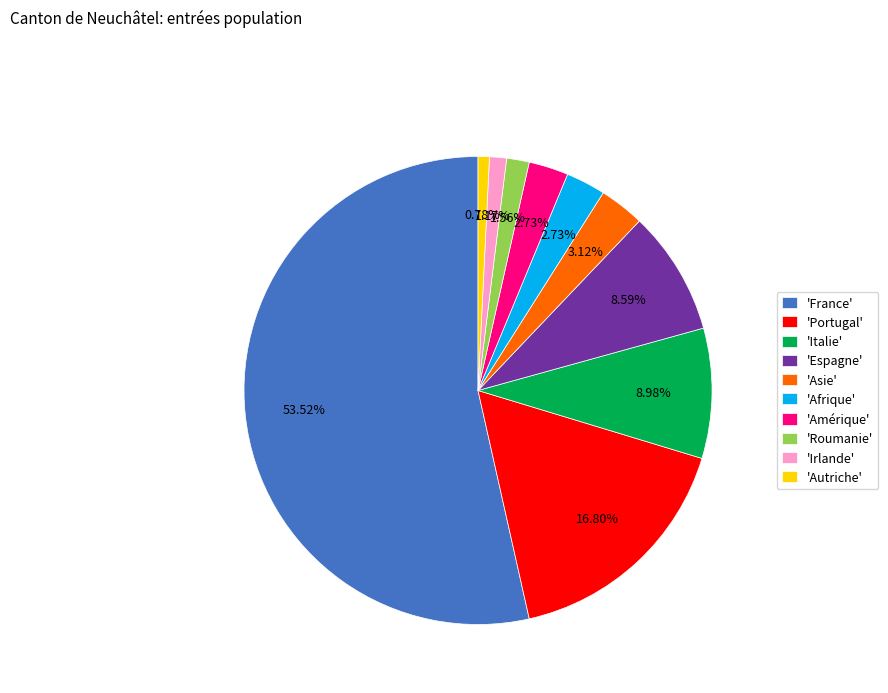

Combined, do 'France' and 'Amérique' account for over 50%?

Yes